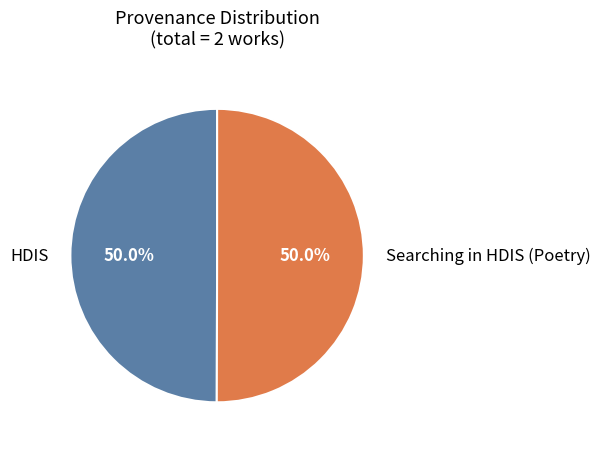

How much of the chart is everything except HDIS?

50.0%